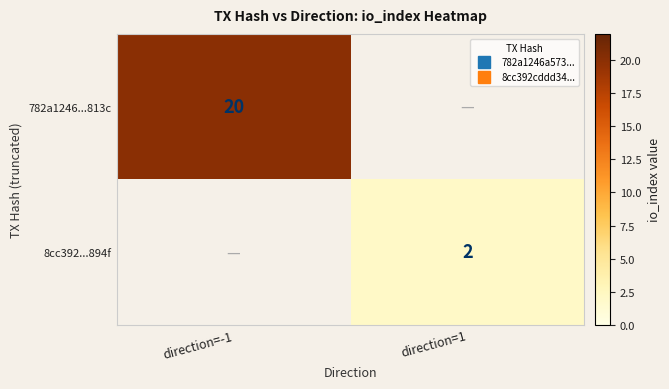

What is the greatest value displayed?

20.0